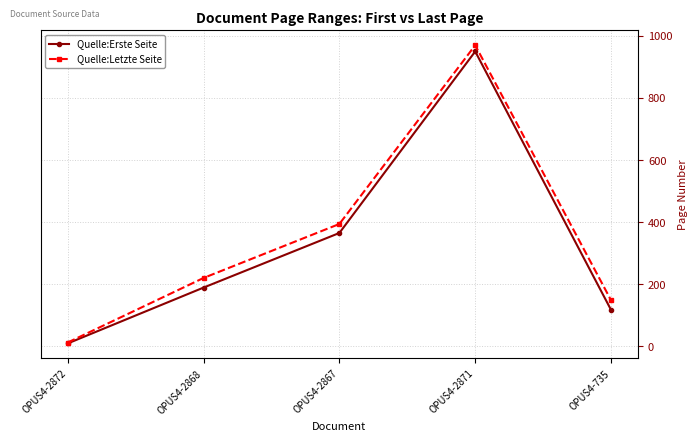

Which series changed the most between OPUS4-2867 and OPUS4-2871?

Quelle:Erste Seite